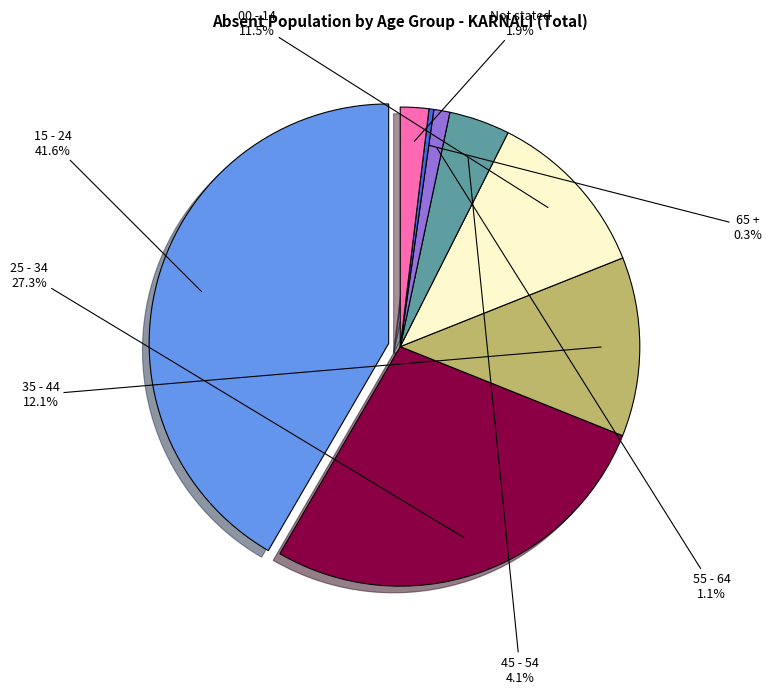

Count the number of slices in the pie.

8